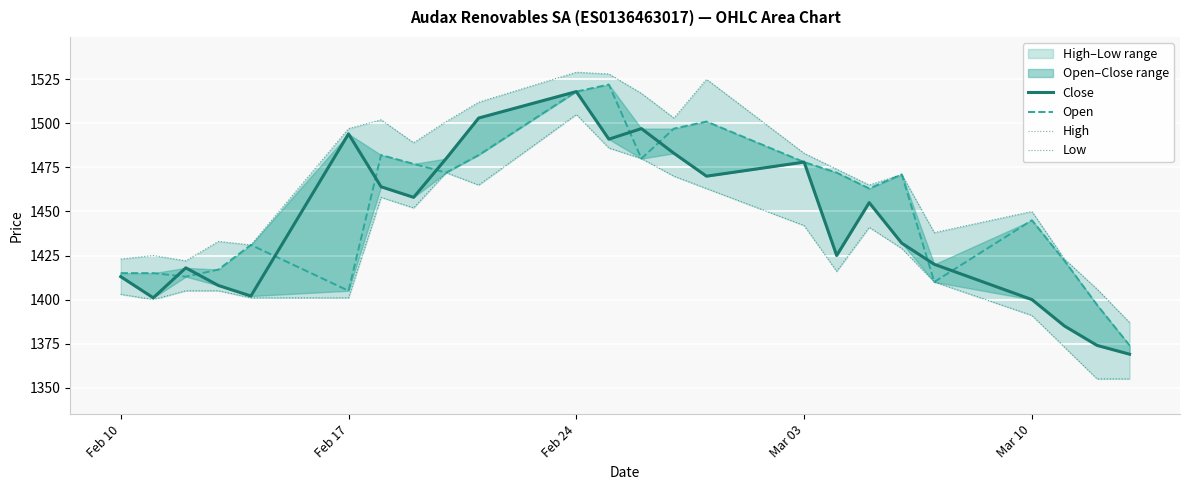

What is the average value of the Open series?

1452